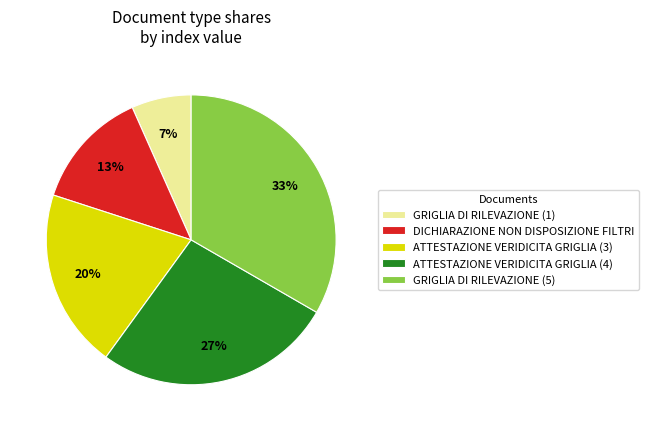

What percentage is the GRIGLIA DI RILEVAZIONE (5) slice, to the nearest percent?

33%